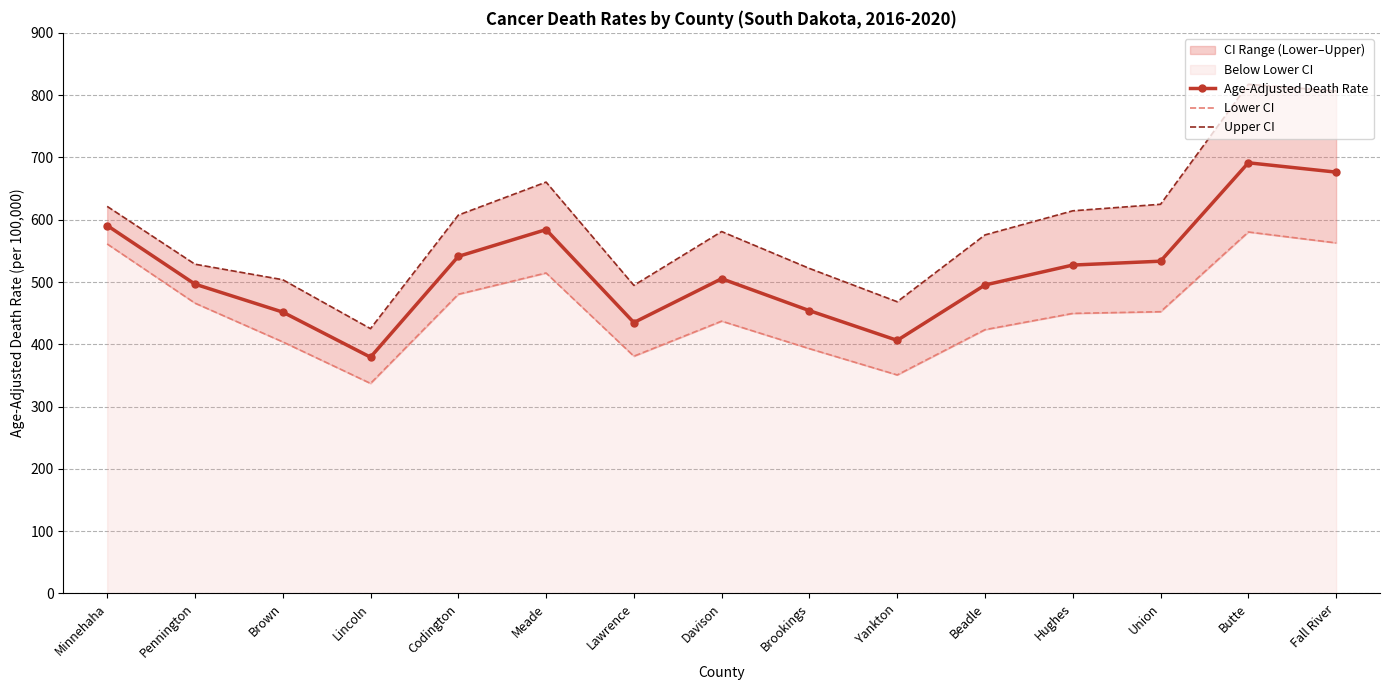

Which series has the widest spread of values?

Upper CI